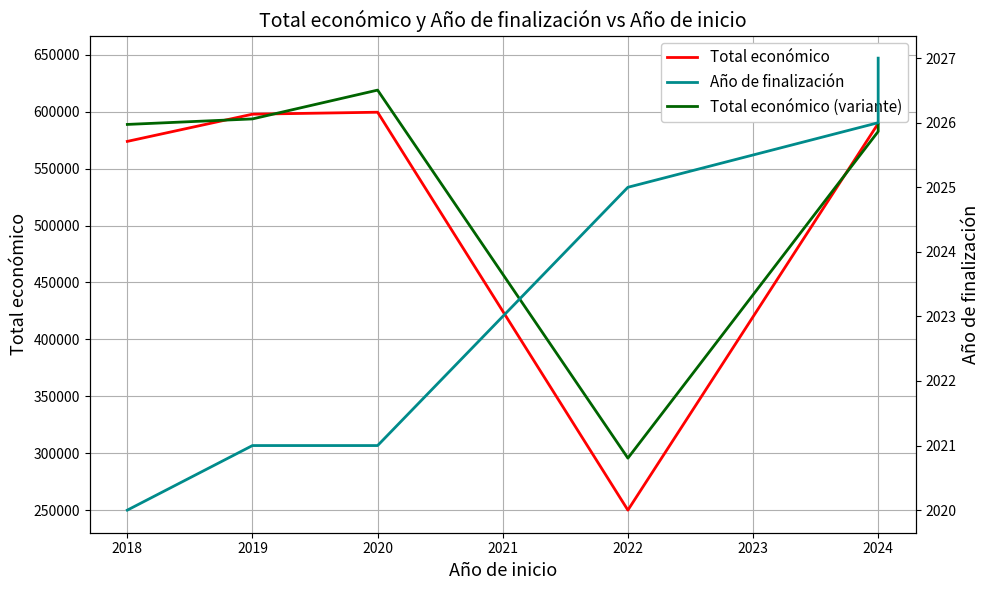

What is the value of the Total económico (variante) point at the 3rd from the left?

619066.7